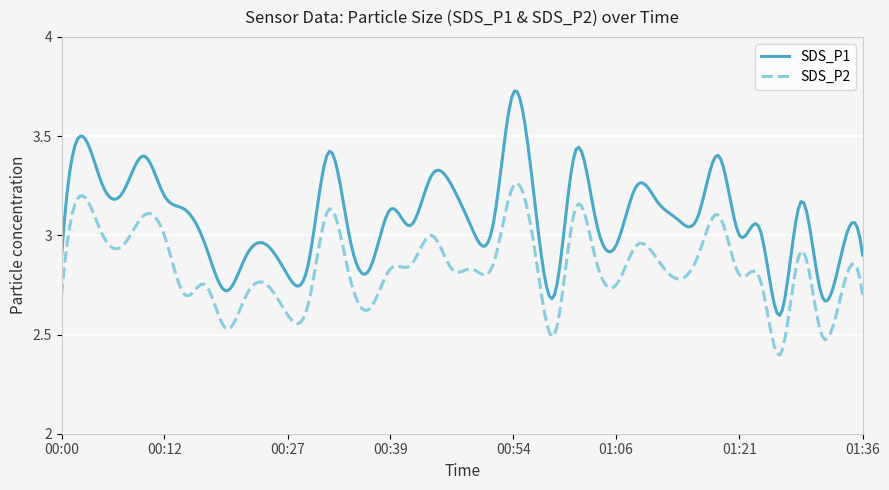

What are all the series names shown in the legend?

SDS_P1, SDS_P2